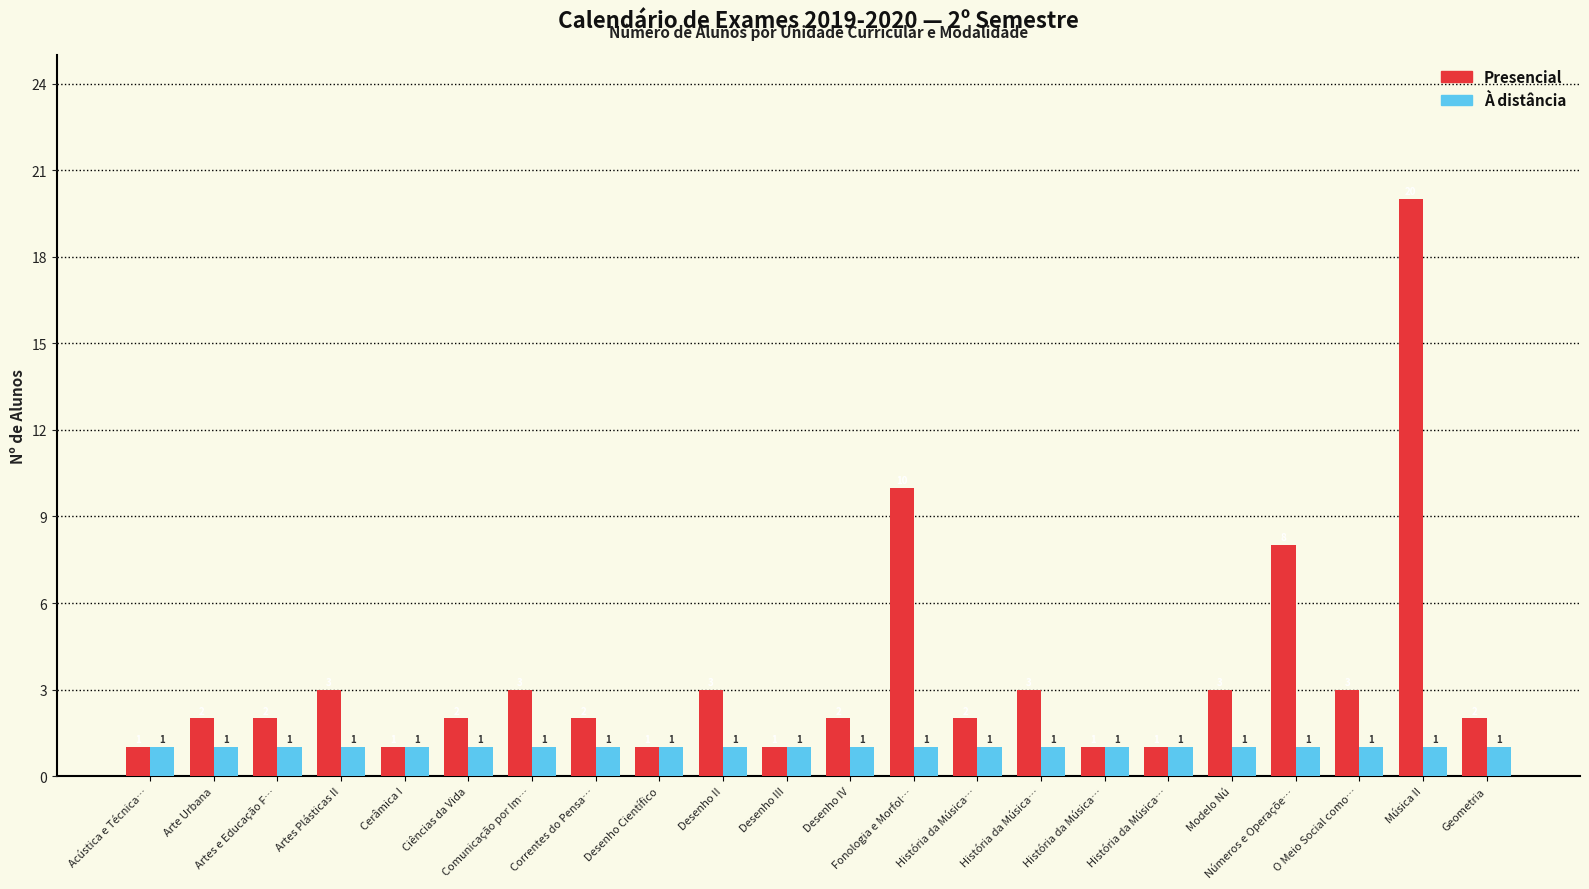

How many bars are there in each group?

2